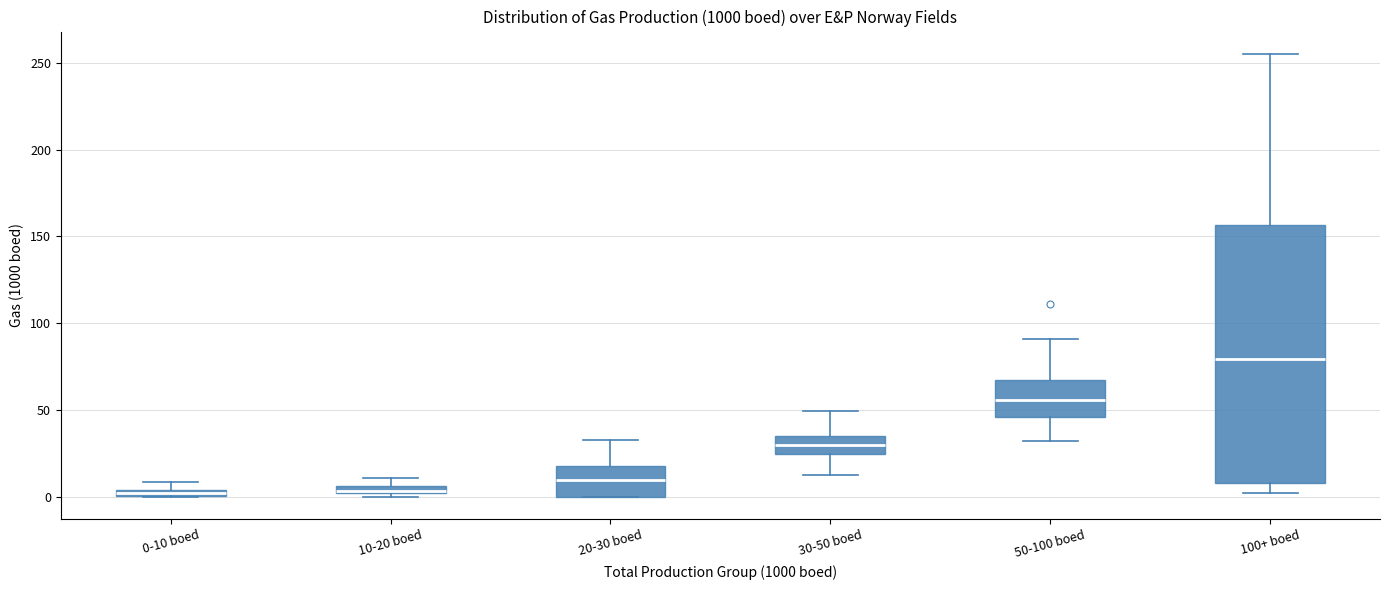

Where is the upper edge of the box for 0-10 boed on the y-axis? The values are not printed on the chart, so give them approximately, as read against the axis.

5